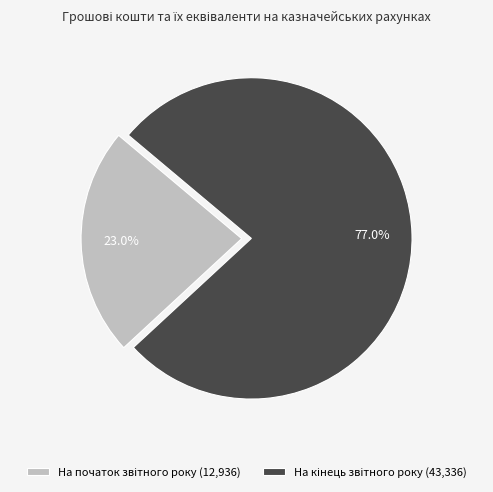

Is there a majority slice in this chart?

Yes